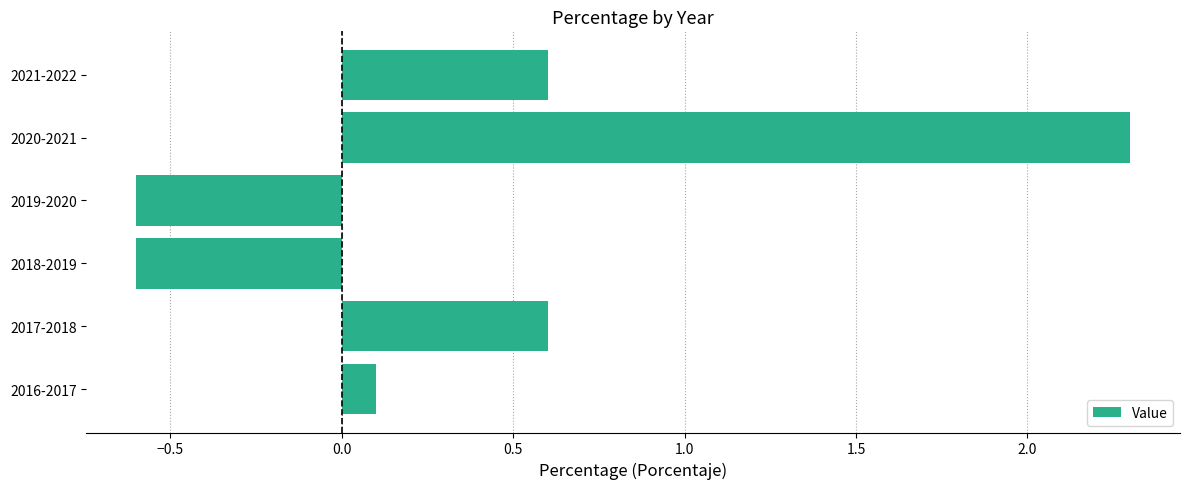

What is the difference between the values at 2021-2022 and 2018-2019?

1.2